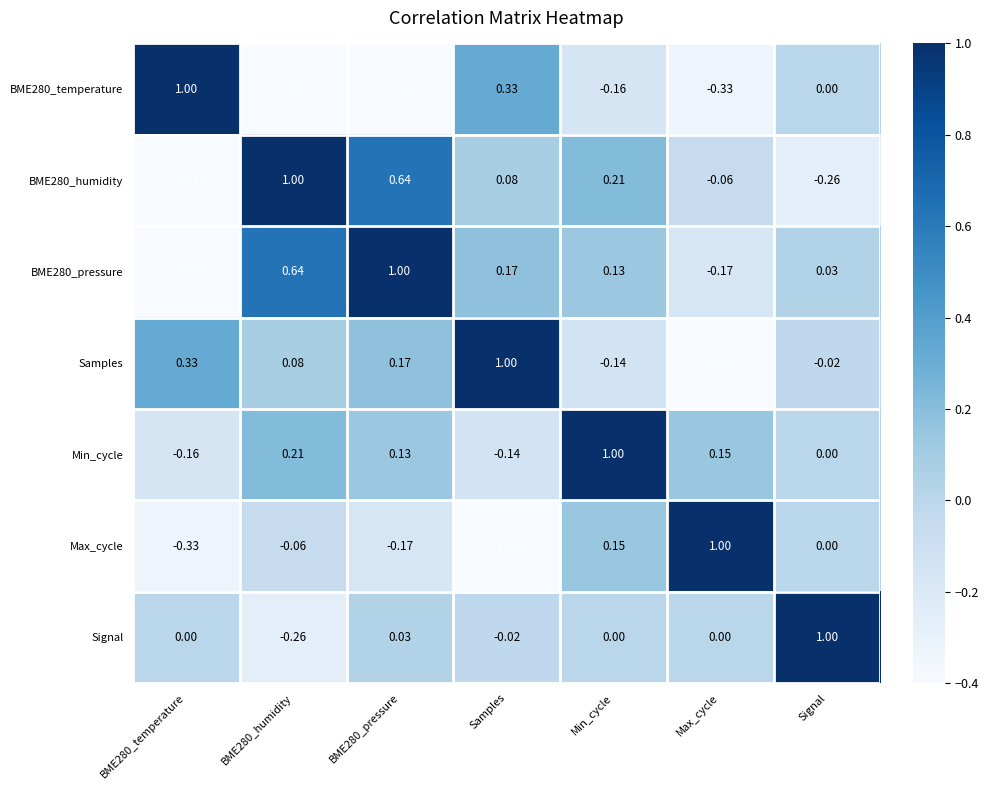

At which label is Samples closest to 0?

Signal